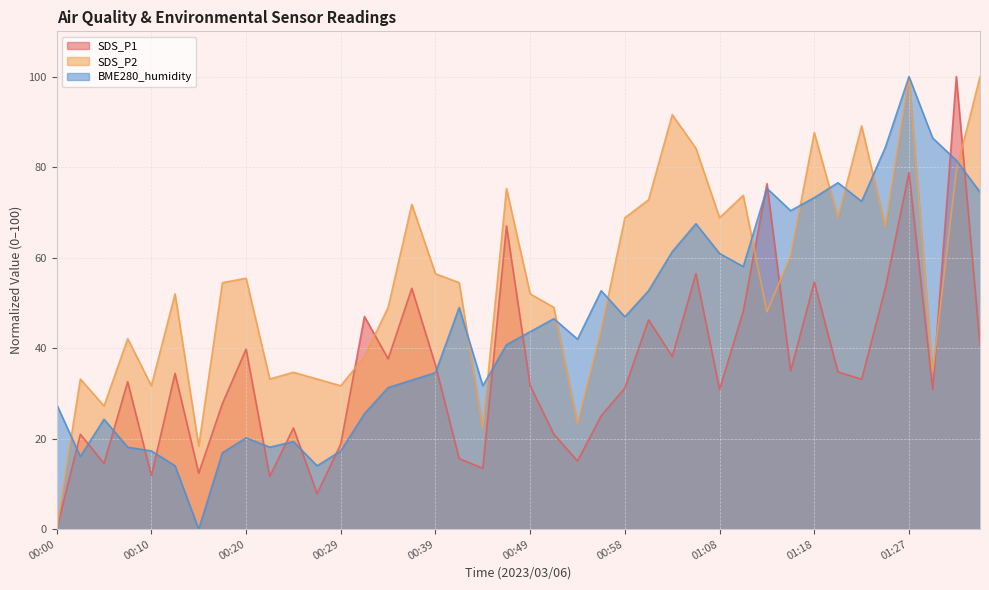

At which category is the sum across all series the highest?

01:27